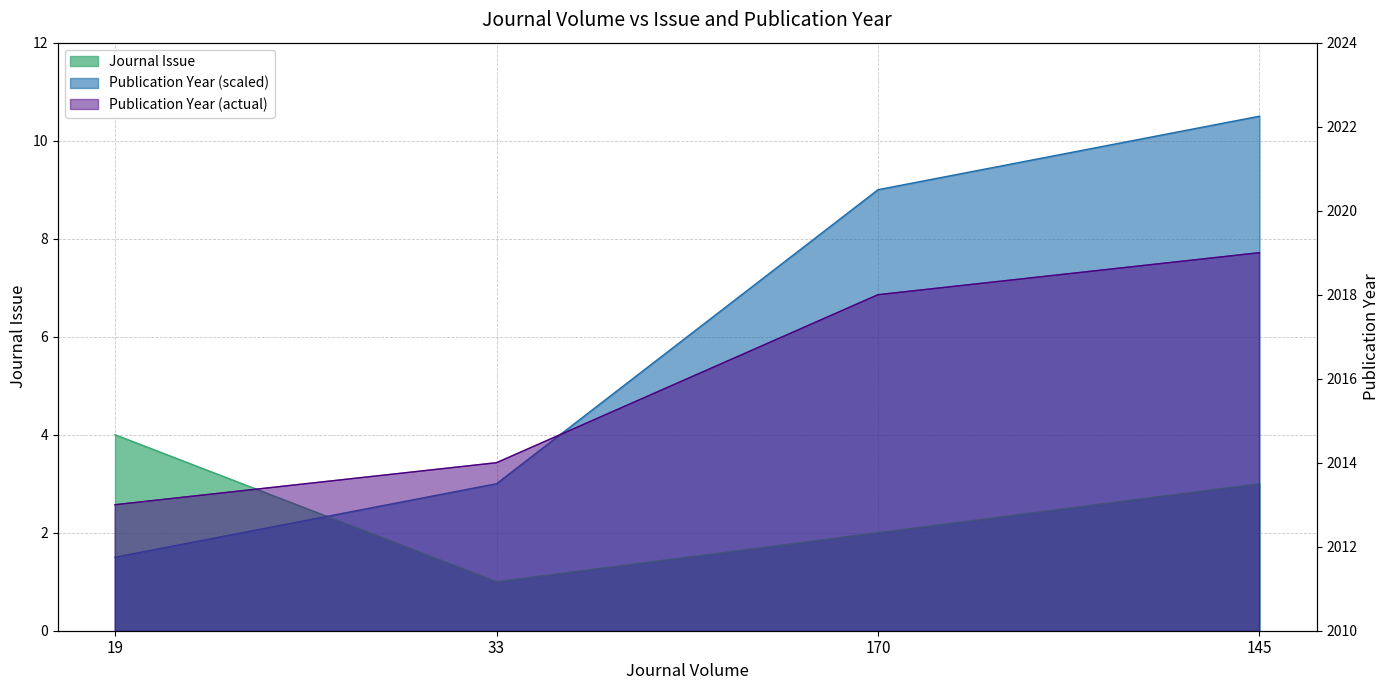

After their last crossing, which series has the higher values: Publication Year or Journal Issue?

Publication Year